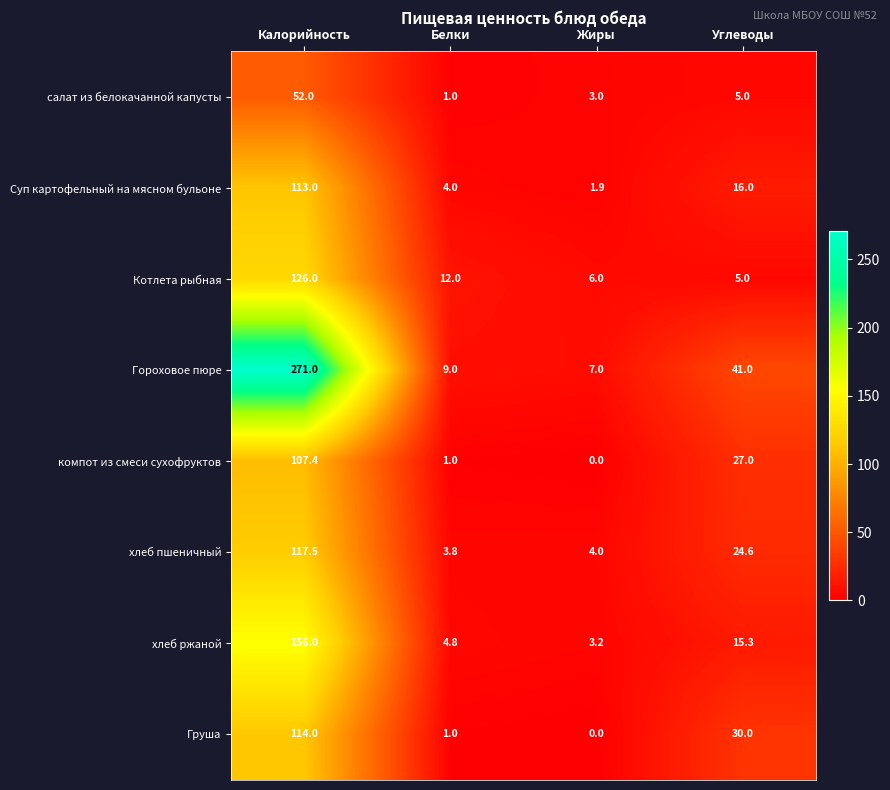

What is the spread (max minus min) of values at Жиры?

7.0